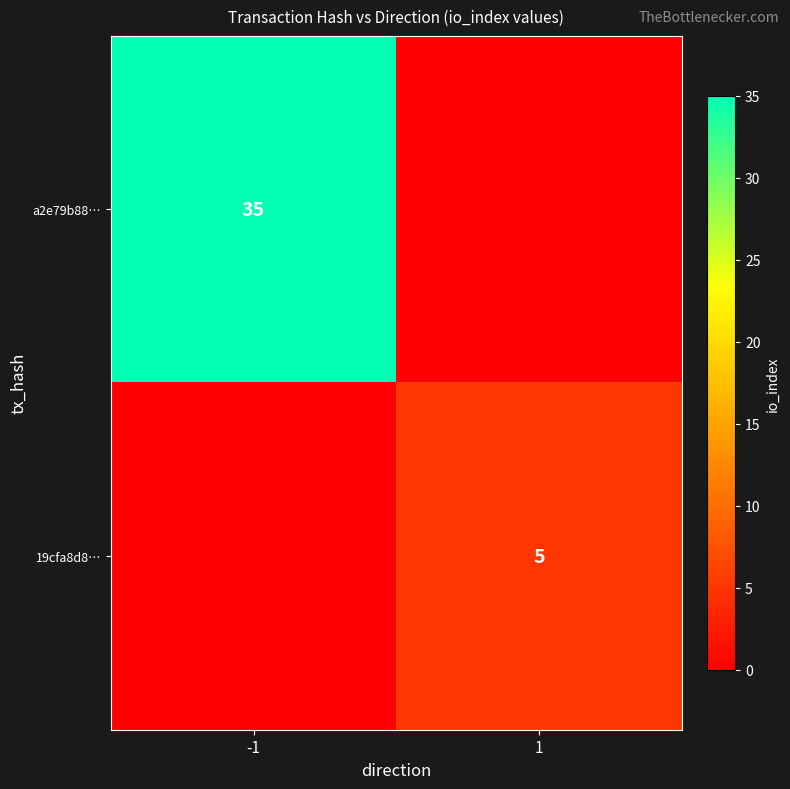

The 19cfa8d8… series shows 2 at 1. True or false?

False